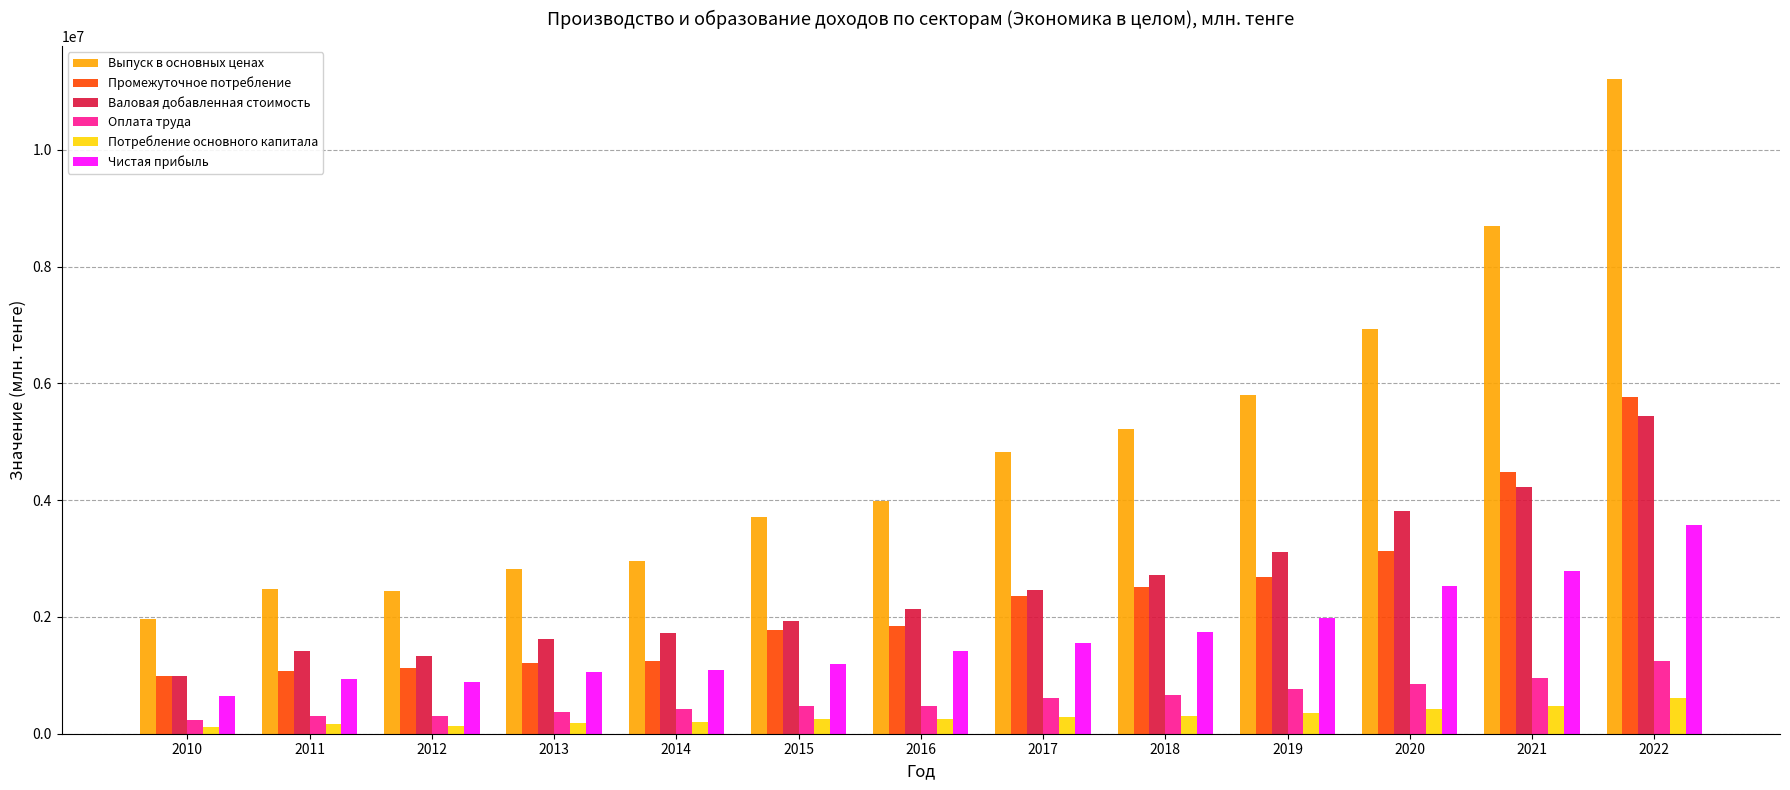

Between 2010 and 2018, which series saw the biggest shift?

Выпуск в основных ценах